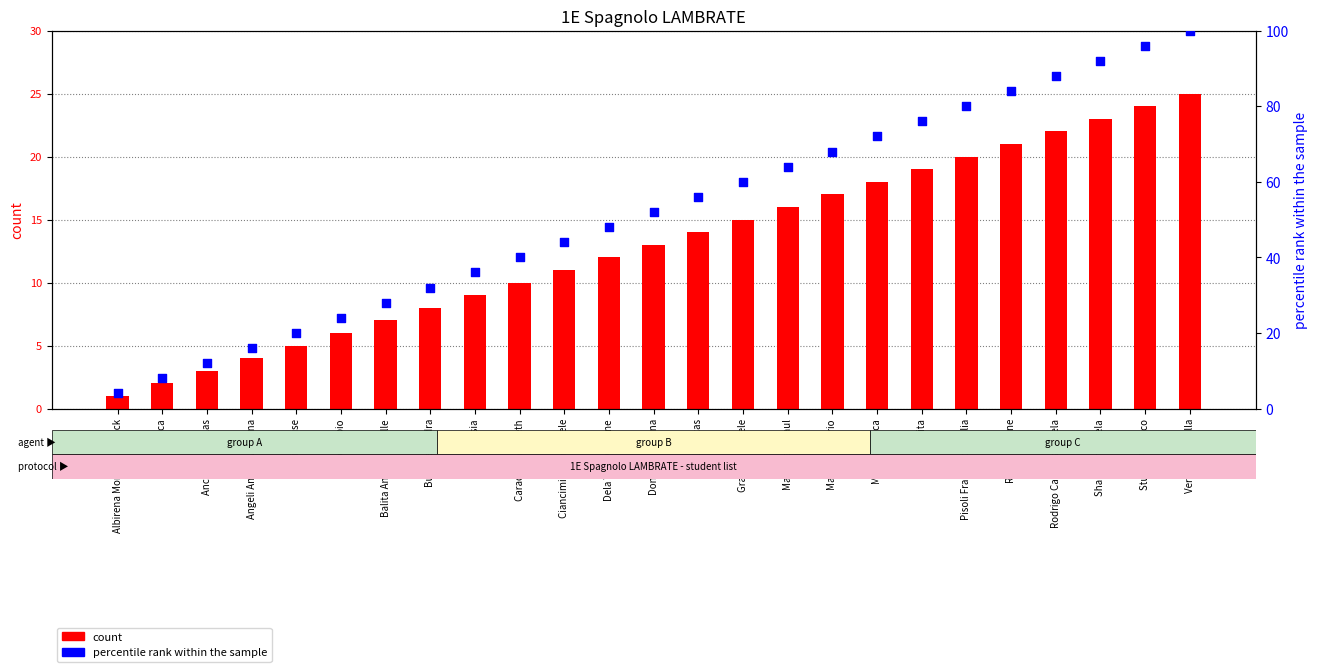

What are all the series names shown in the legend?

count, percentile rank within the sample